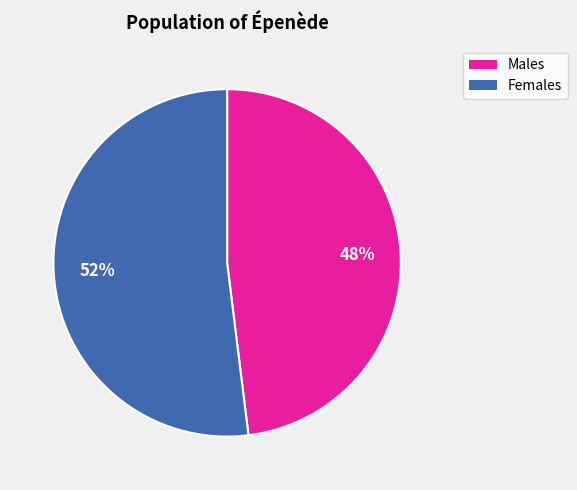

Is there a majority slice in this chart?

Yes